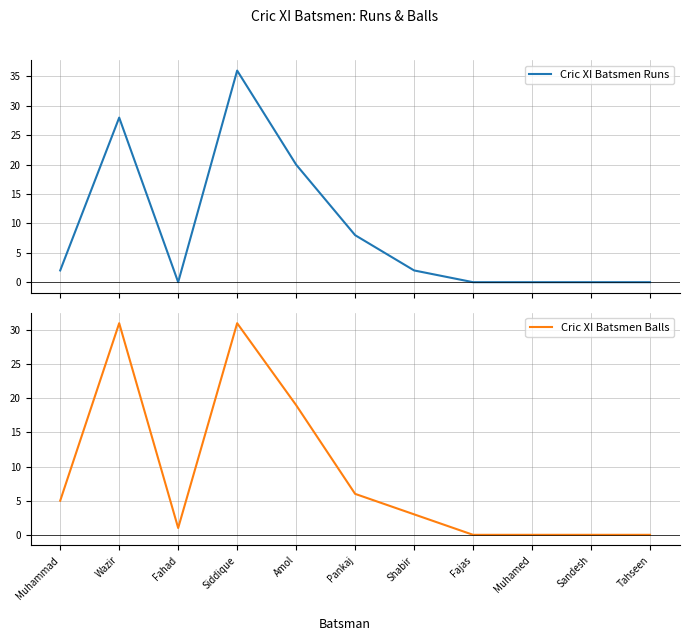

At how many categories does at least one series exceed 5?

4